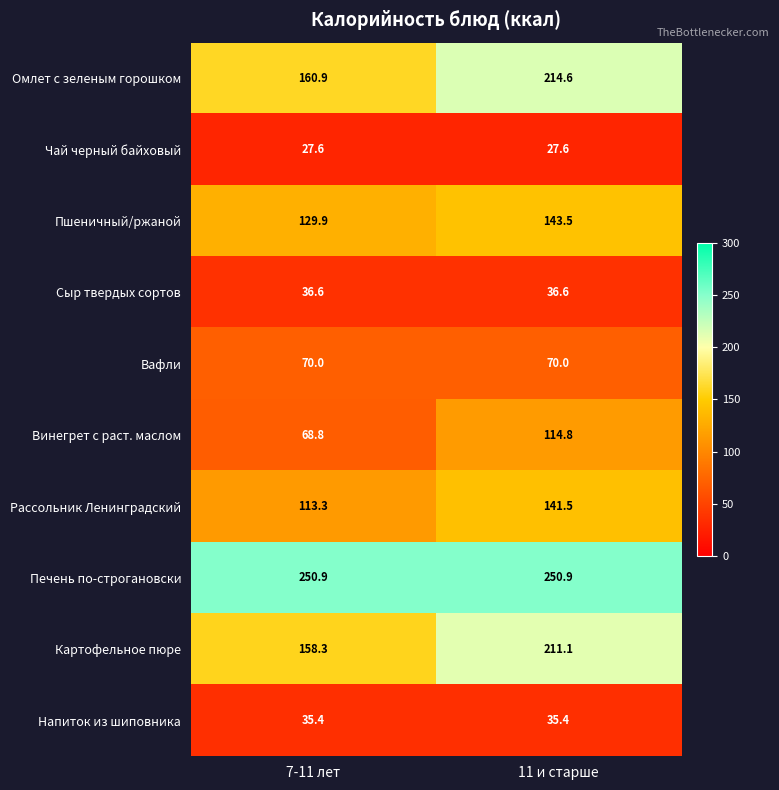

At 11 и старше, list the series in order from largest to smallest.

Печень по-строгановски, Омлет с зеленым горошком, Картофельное пюре, Пшеничный/ржаной, Рассольник Ленинградский, Винегрет с раст. маслом, Вафли, Сыр твердых сортов, Напиток из шиповника, Чай черный байховый